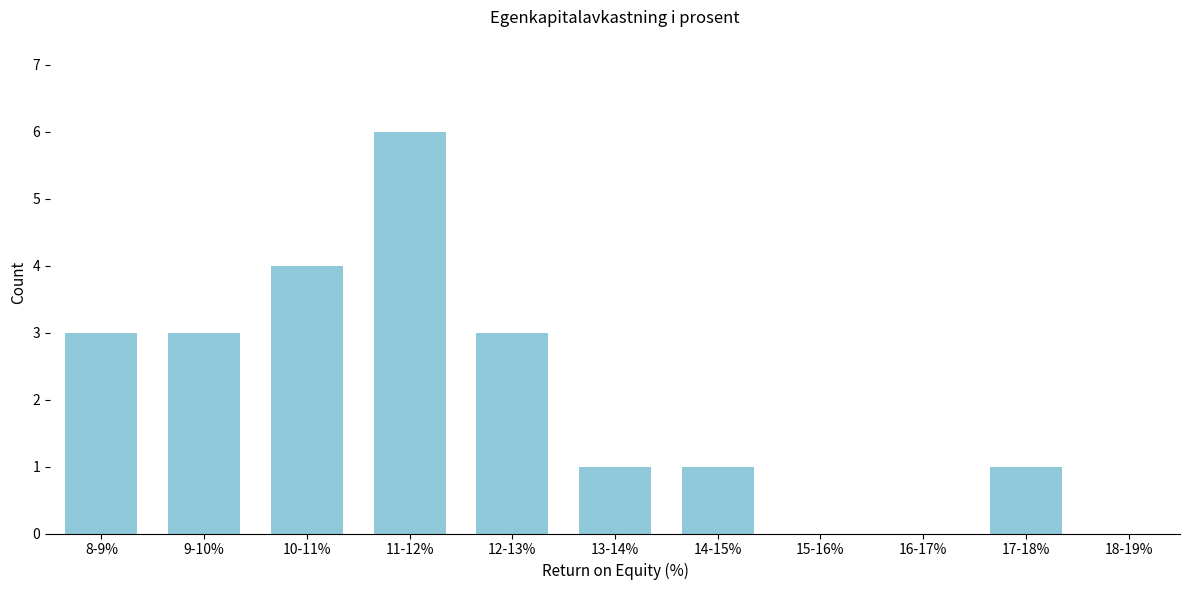

Reading right to left, list all the values displayed in this chart.

18-19%=0	17-18%=1	16-17%=0	15-16%=0	14-15%=1	13-14%=1	12-13%=3	11-12%=6	10-11%=4	9-10%=3	8-9%=3